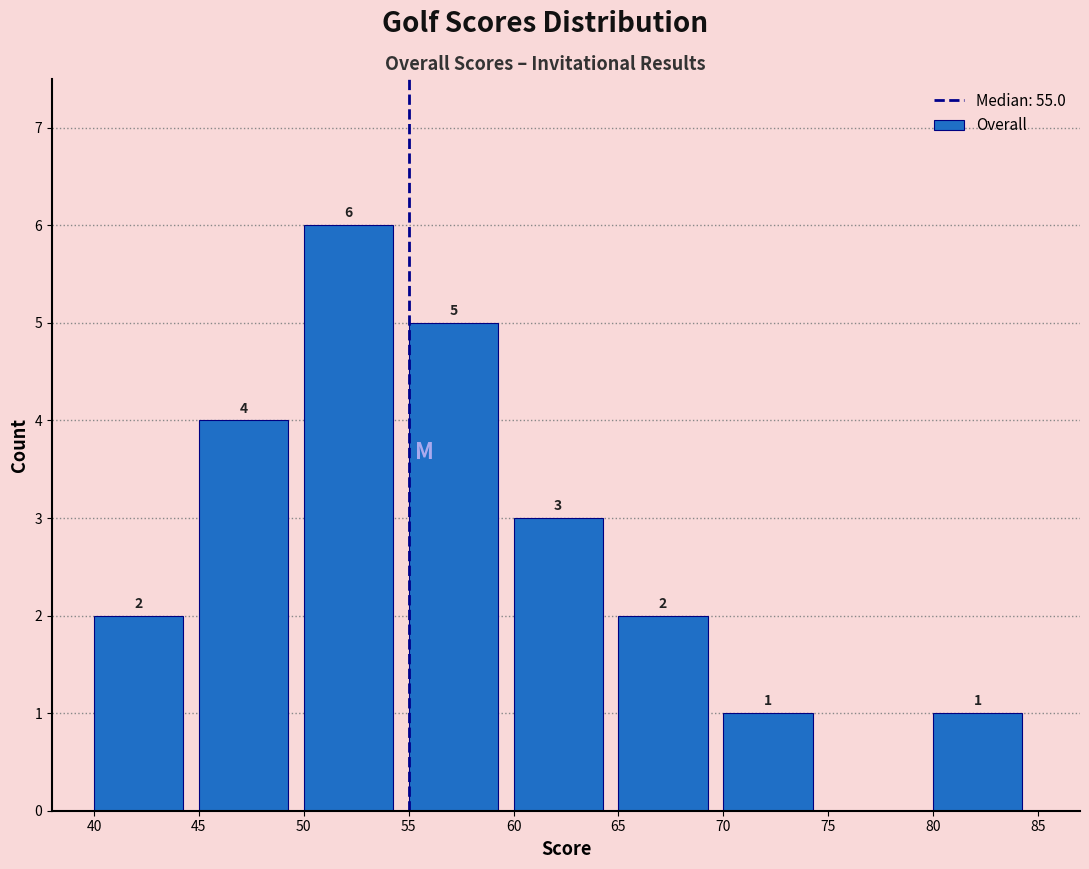

Over which range of the x-axis is the bar tallest?

50 to 55